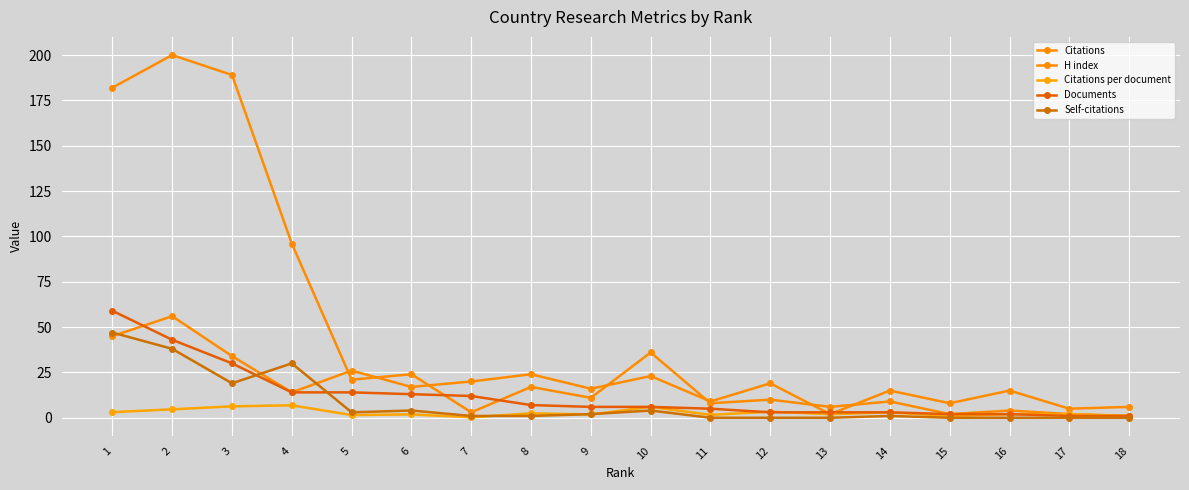

Count the number of data series in this chart.

5